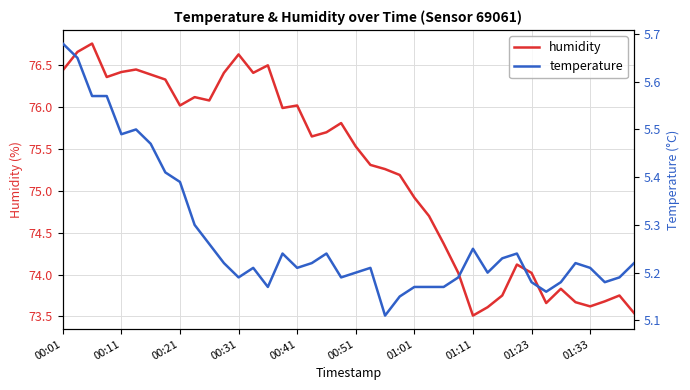

True or false: temperature has more than 0 interior local peaks.

True